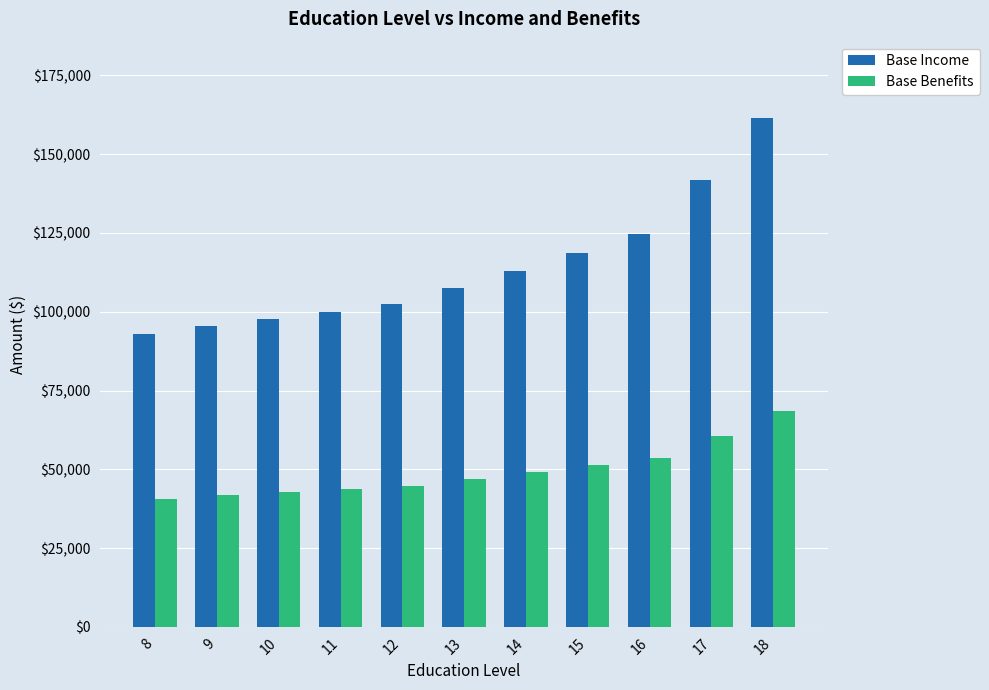

At which label does Base Income first exceed 107574?

13